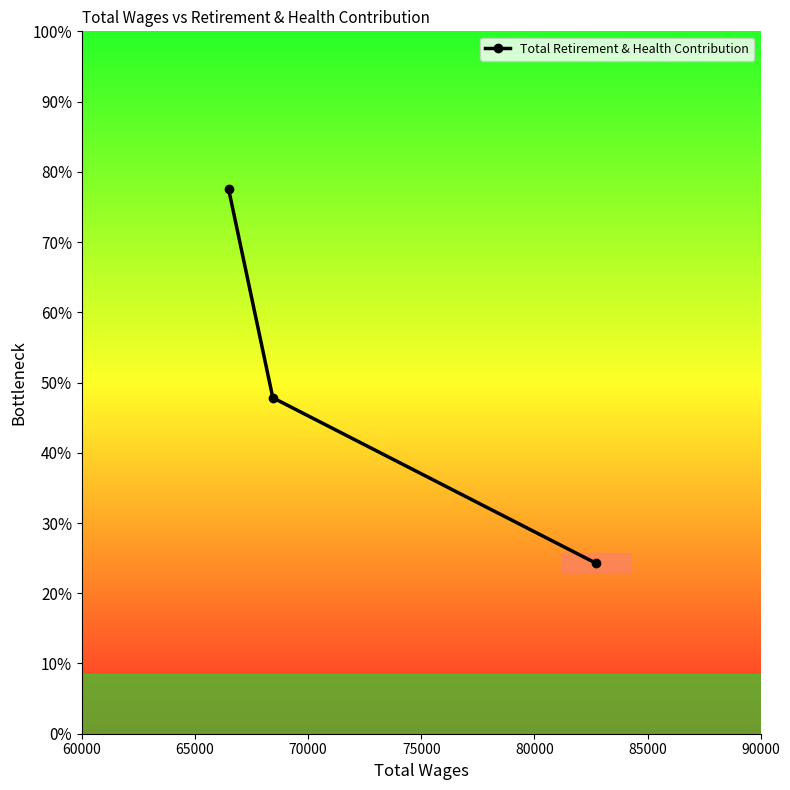

Does the chart have visible grid lines?

No